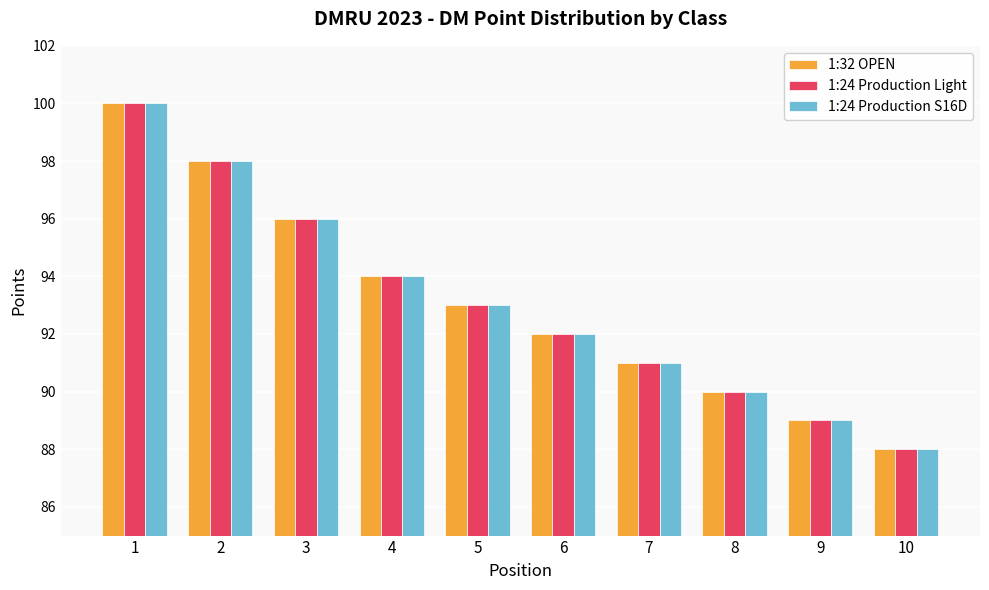

List the labels in order of 1:32 OPEN value, smallest first.

10, 9, 8, 7, 6, 5, 4, 3, 2, 1